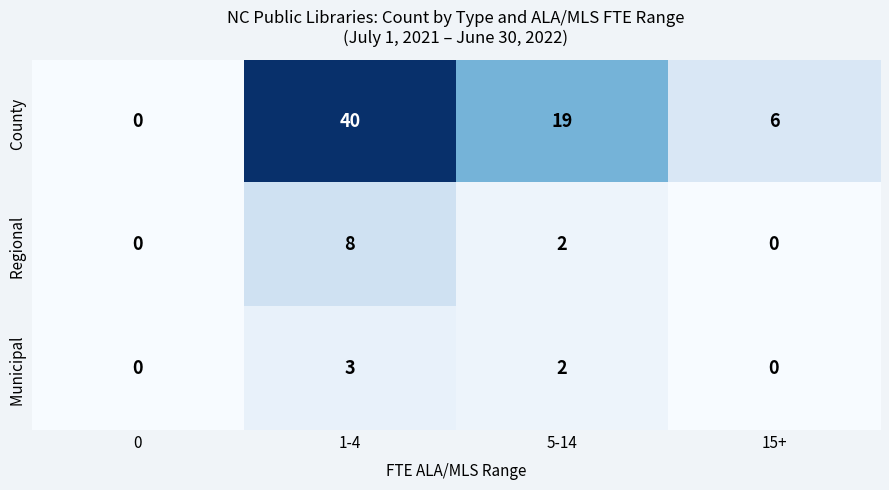

Count the number of data series in this chart.

3